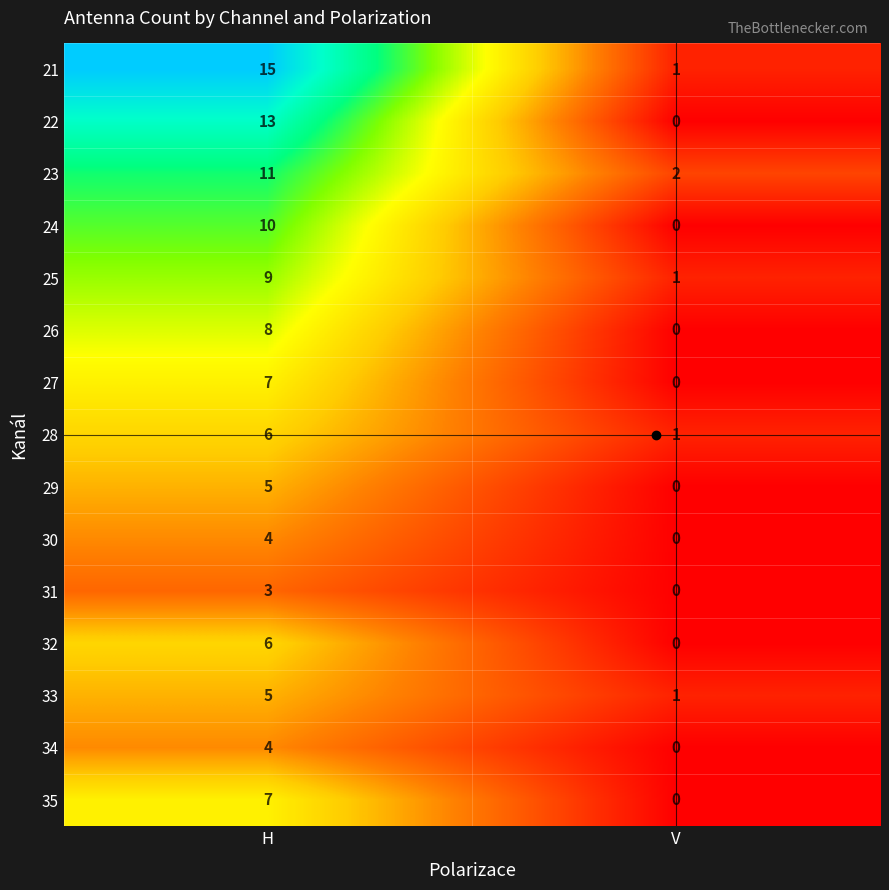

What is the sum of the 24 values at H and V?

10